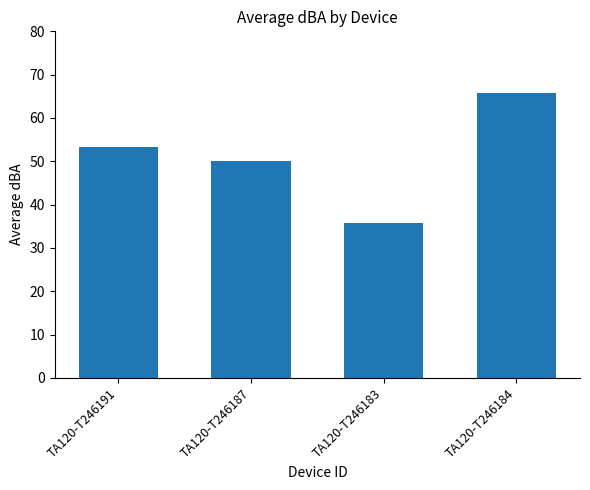

What is the difference between the maximum and minimum values?

30.1